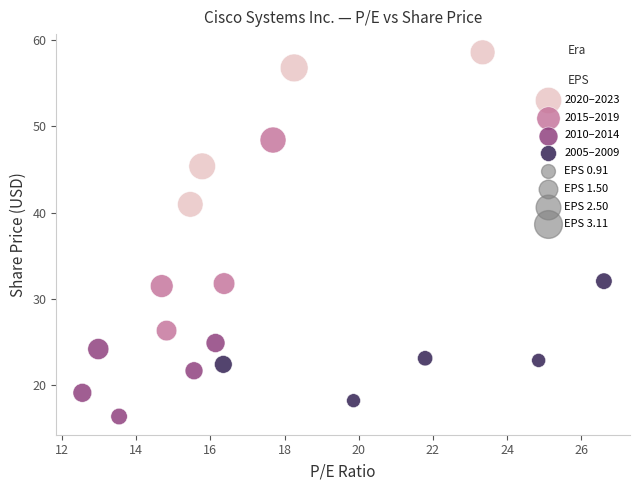

Which series has the largest Y range (max minus min)?

2015–2019